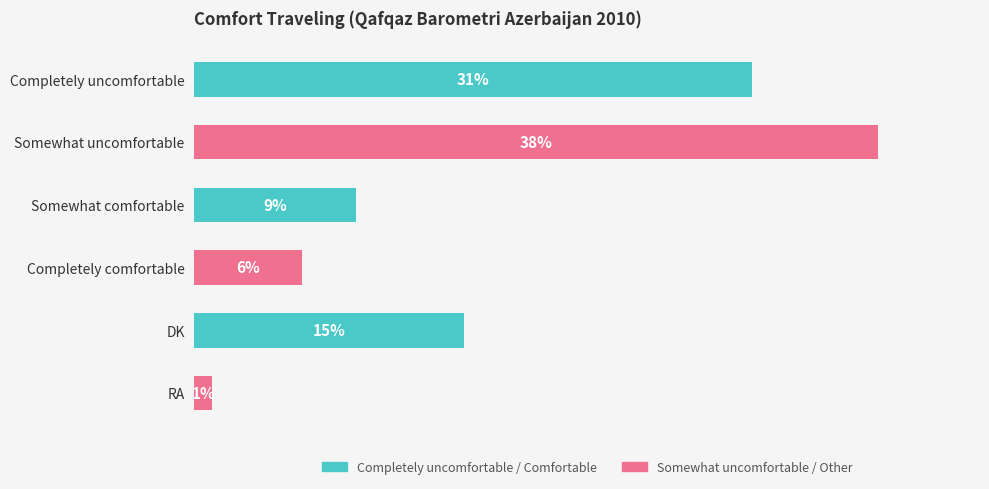

What is the label of the 3rd bar from the top?

Somewhat comfortable